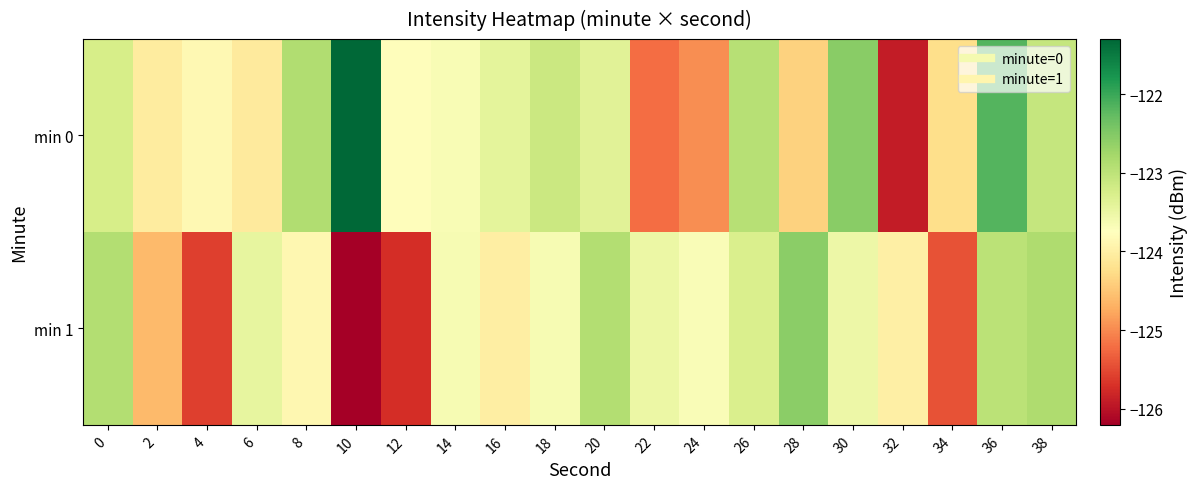

Rank the series at 6 from highest to lowest value.

min 1, min 0